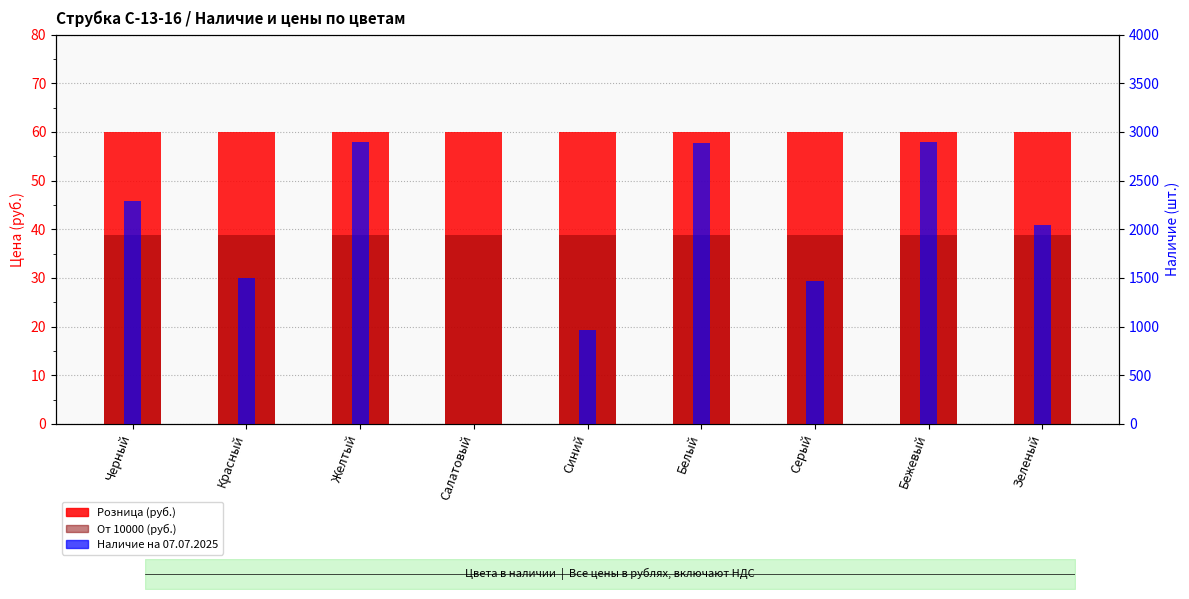

What is the label of the 5th bar from the right?

Синий